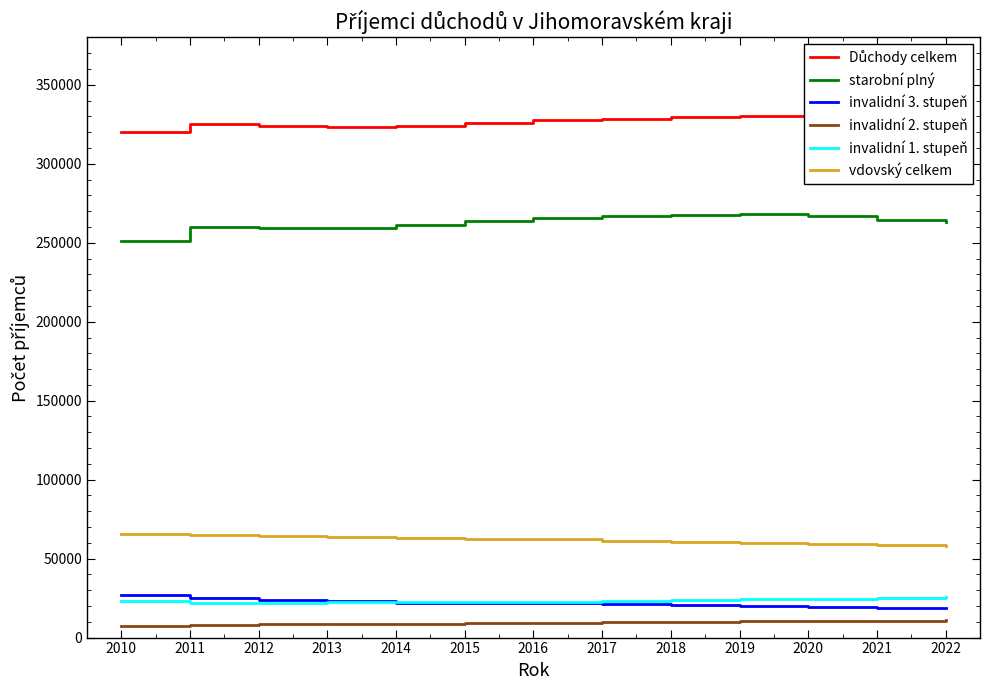

True or false: starobní plný and invalidní 1. stupeň intersect in this chart.

False